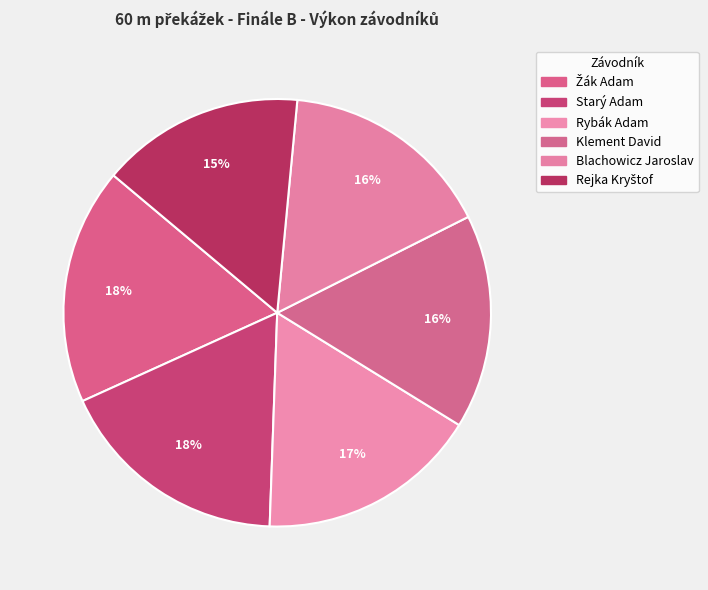

Does Rybák Adam represent more than half of the total?

No